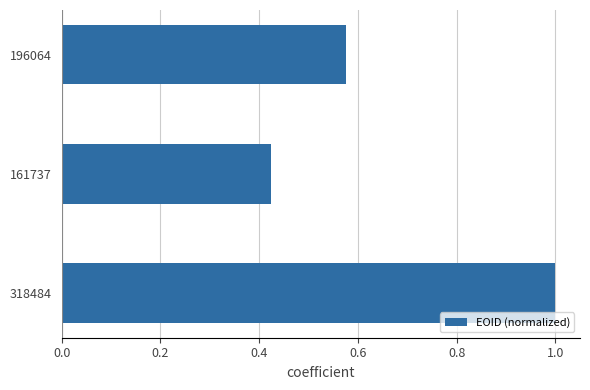

List the labels in order of value, largest first.

318484, 196064, 161737